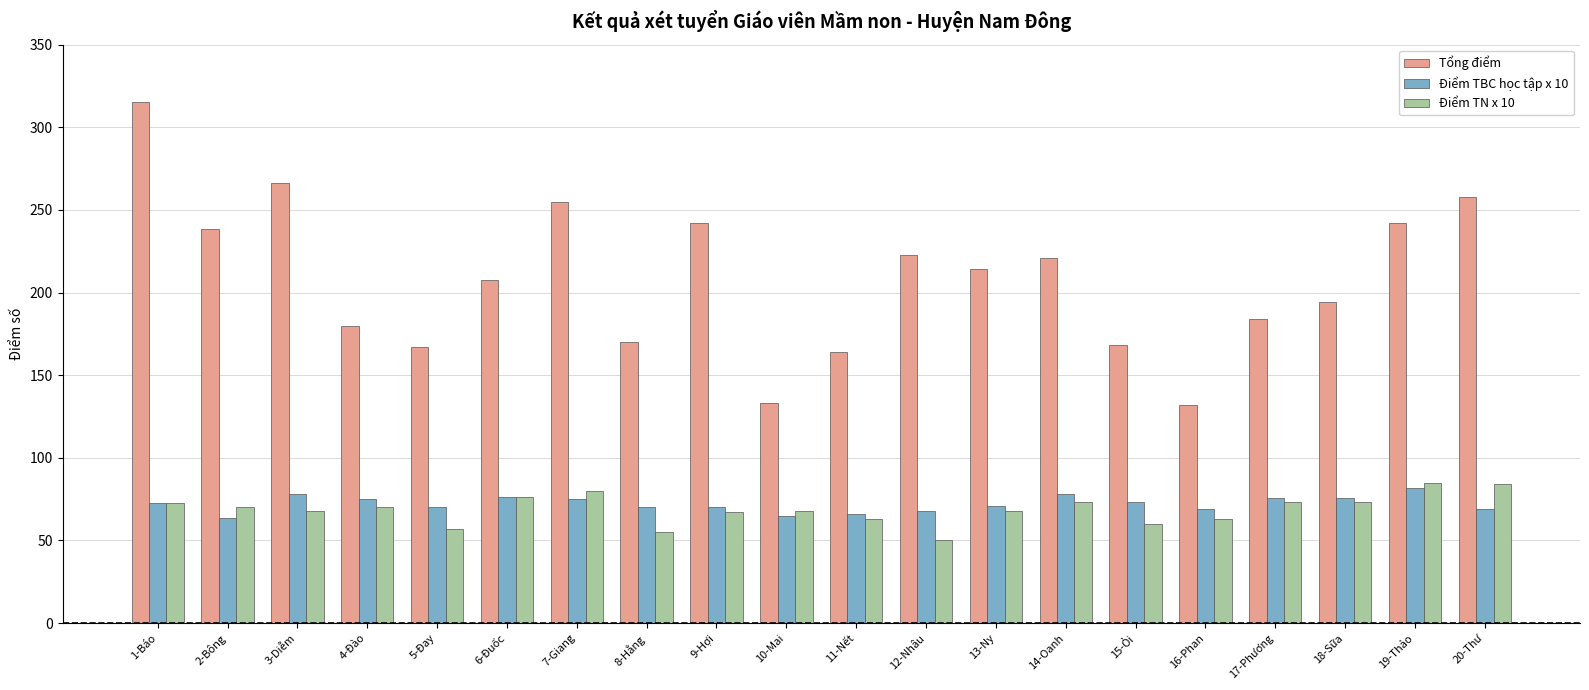

At which category does the chart reach its peak across all series?

1-Báo